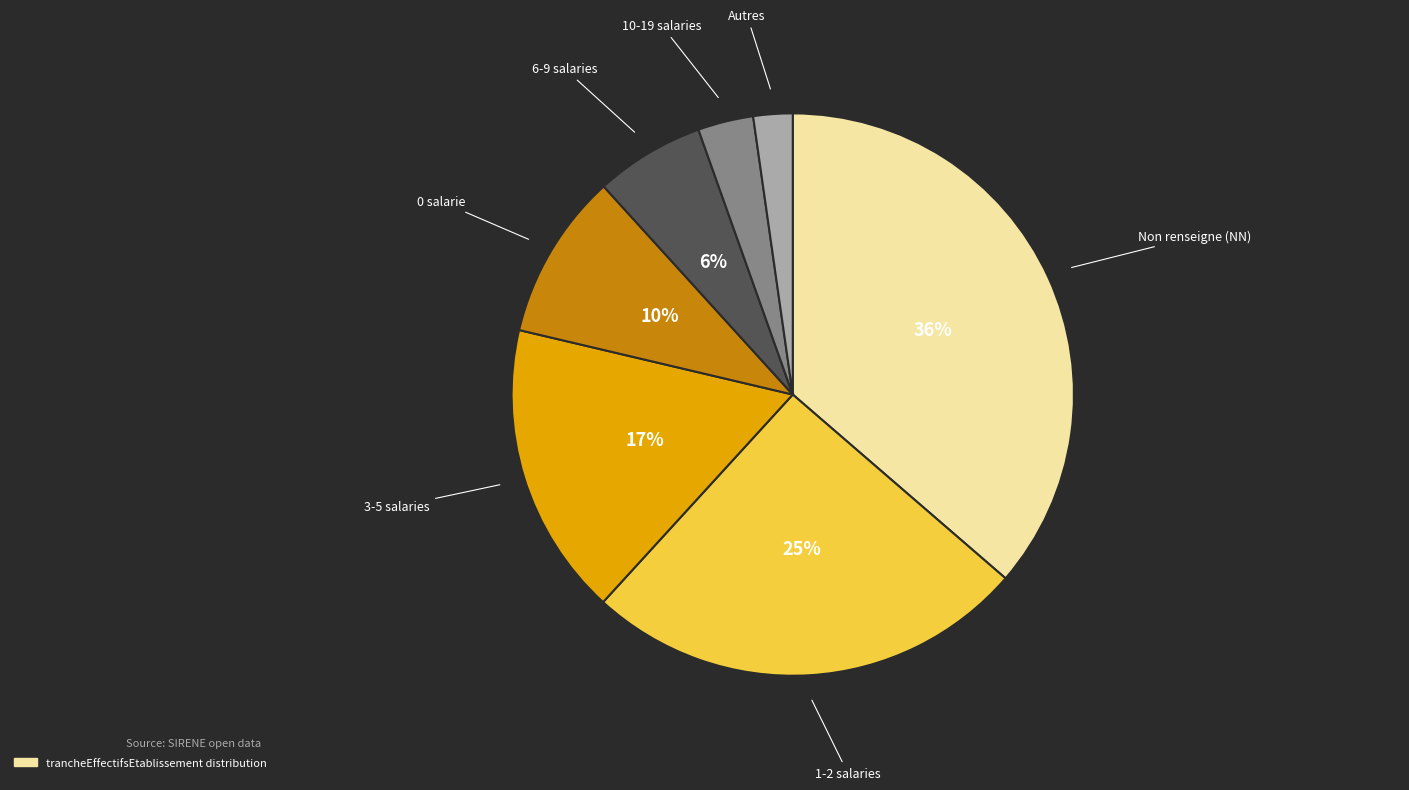

Does any single category account for the majority?

No